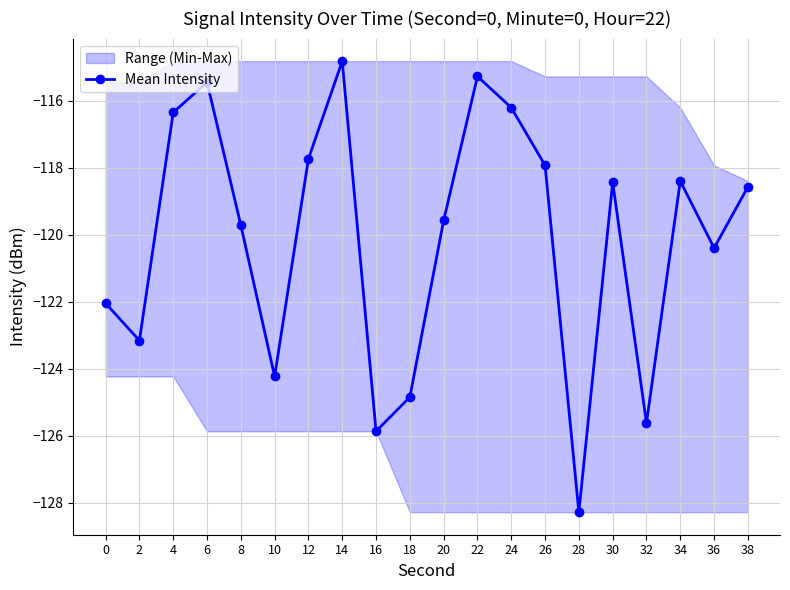

The chart shows a value of -203.6 at 34. True or false?

False